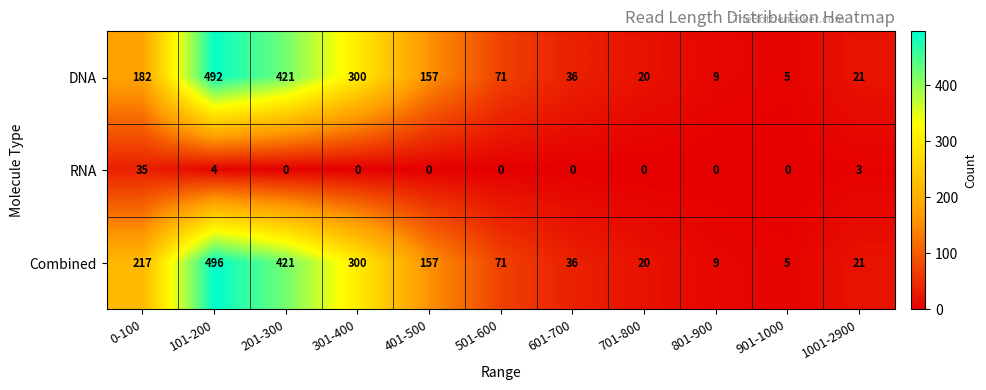

What value does the Combined series have at 101-200?

496